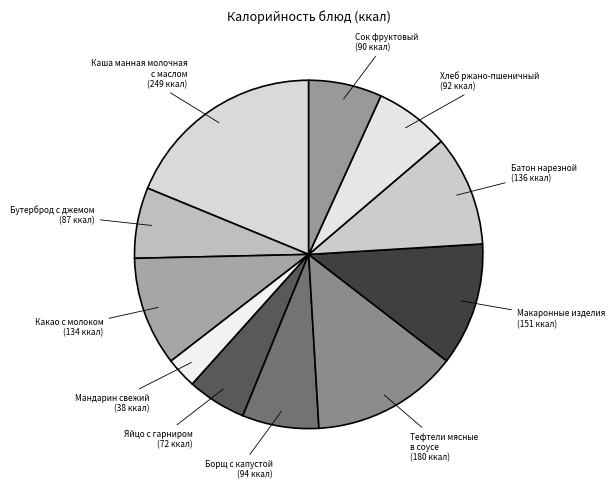

Count the number of slices in the pie.

11